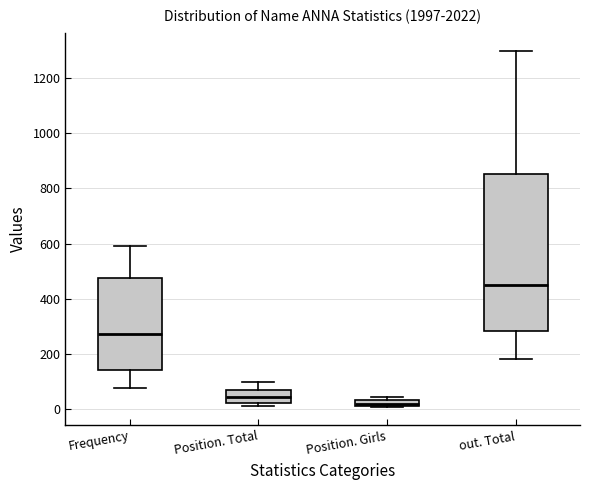

Which box has the lowest median line?

Position. Girls